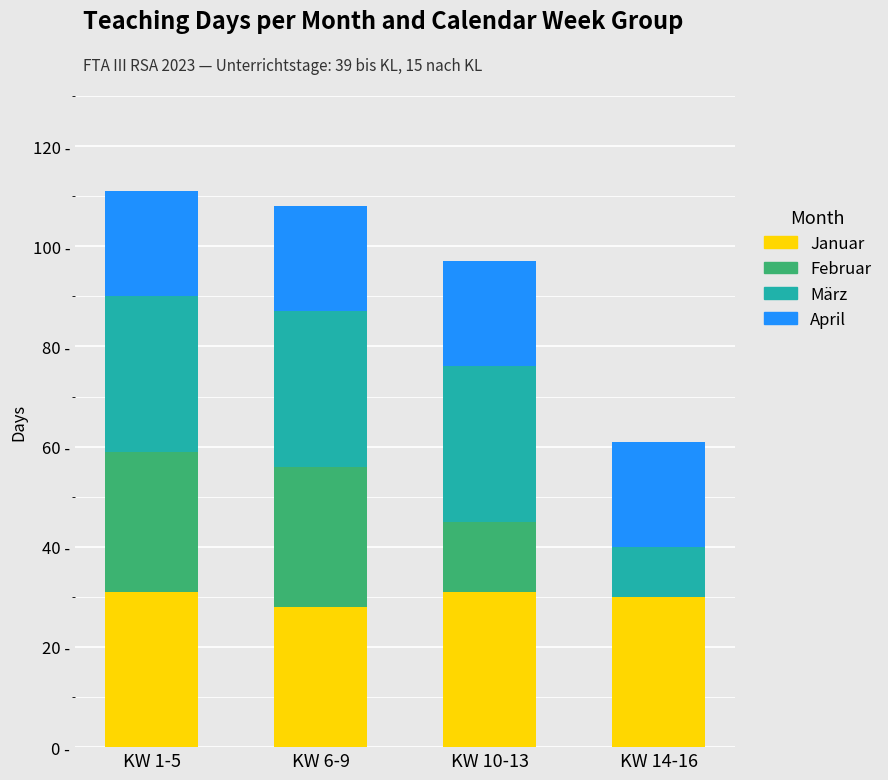

What is the total value across all series at KW 1-5?

111